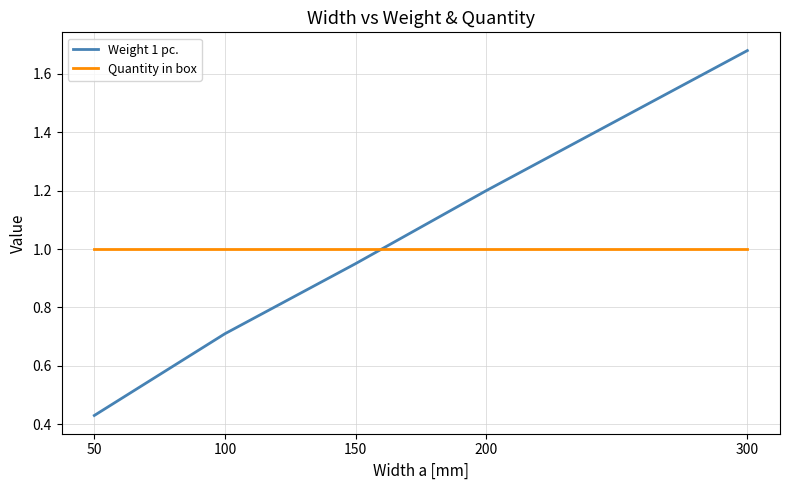

True or false: Weight 1 pc. and Quantity in box cross at least once.

True